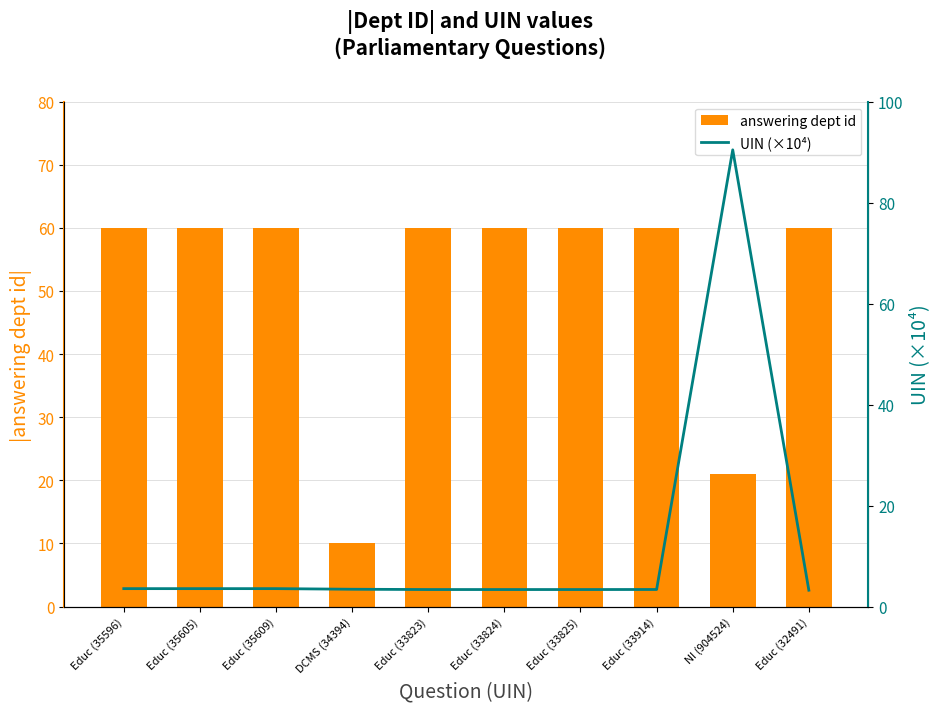

What is the label of the 6th bar from the right?

Educ (33823)